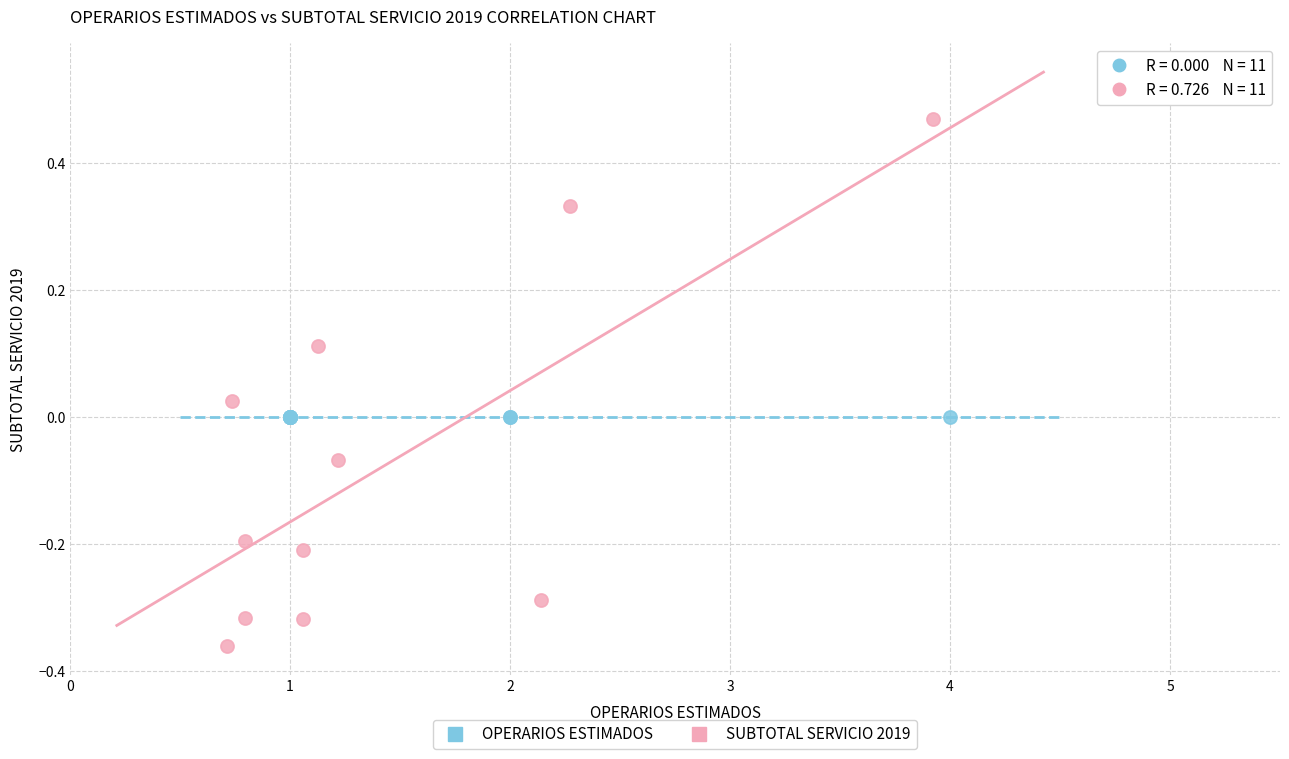

Which series reaches the minimum Y coordinate?

SUBTOTAL SERVICIO 2019